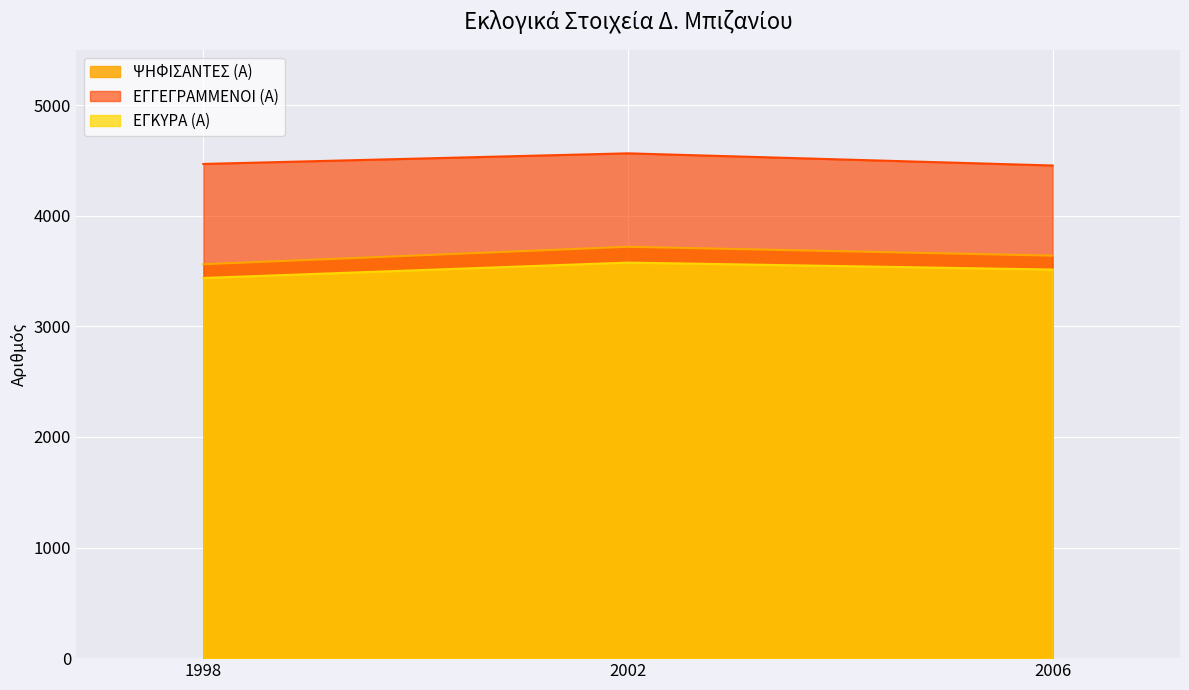

True or false: ΨΗΦΙΣΑΝΤΕΣ (Α) has a value of 5409 at 2006.

False